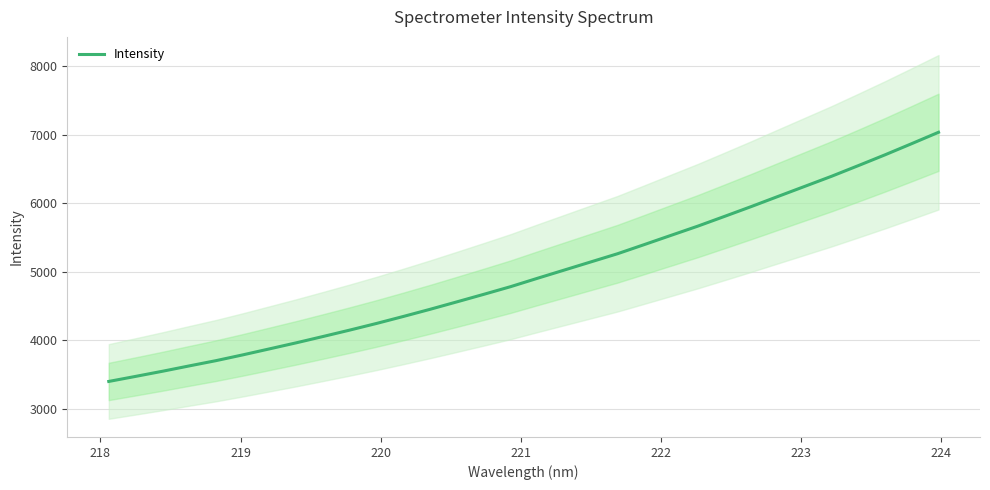

What is the lowest value of the Intensity series?

3402.5